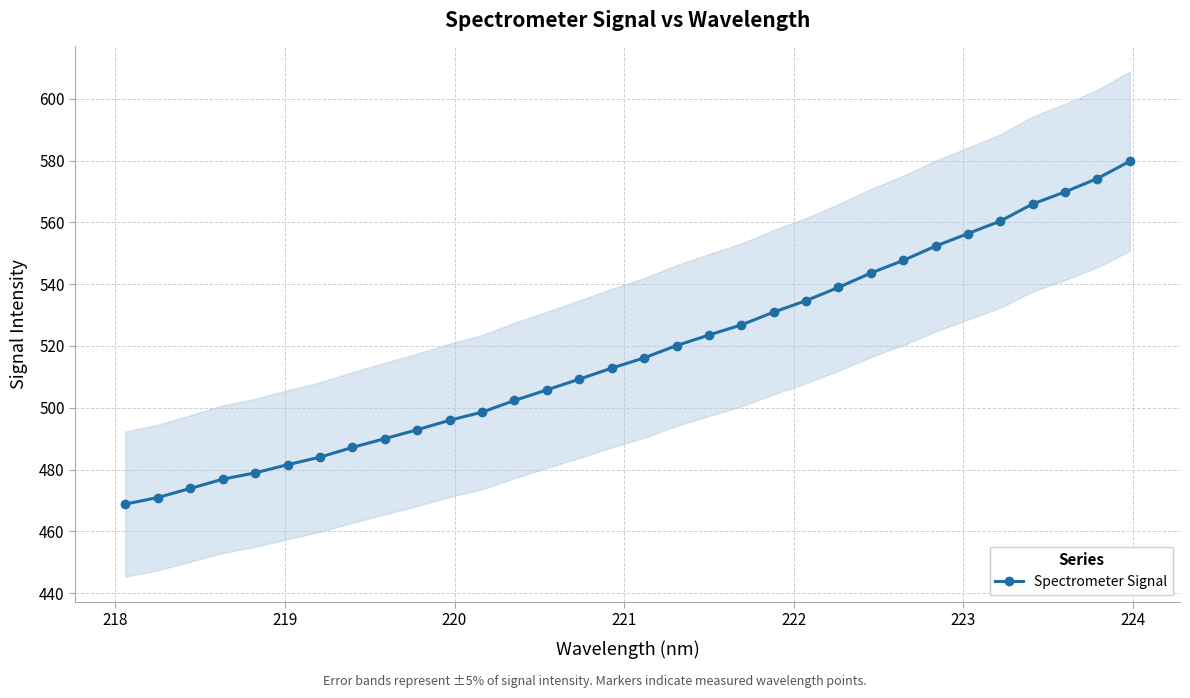

What is the greatest value displayed?

579.8